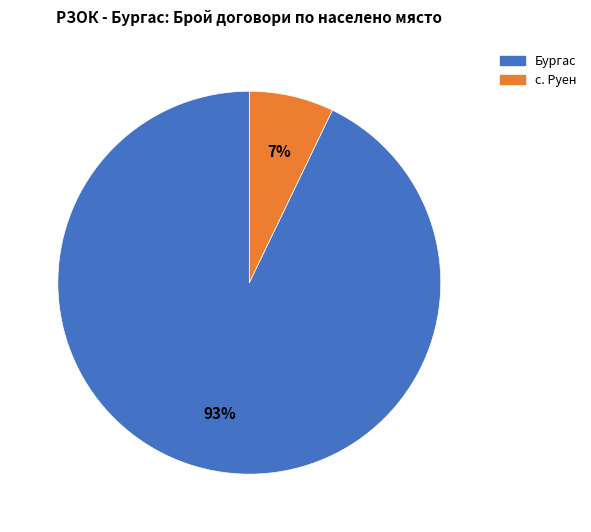

Do с. Руен and Бургас together represent more than half of the pie?

Yes